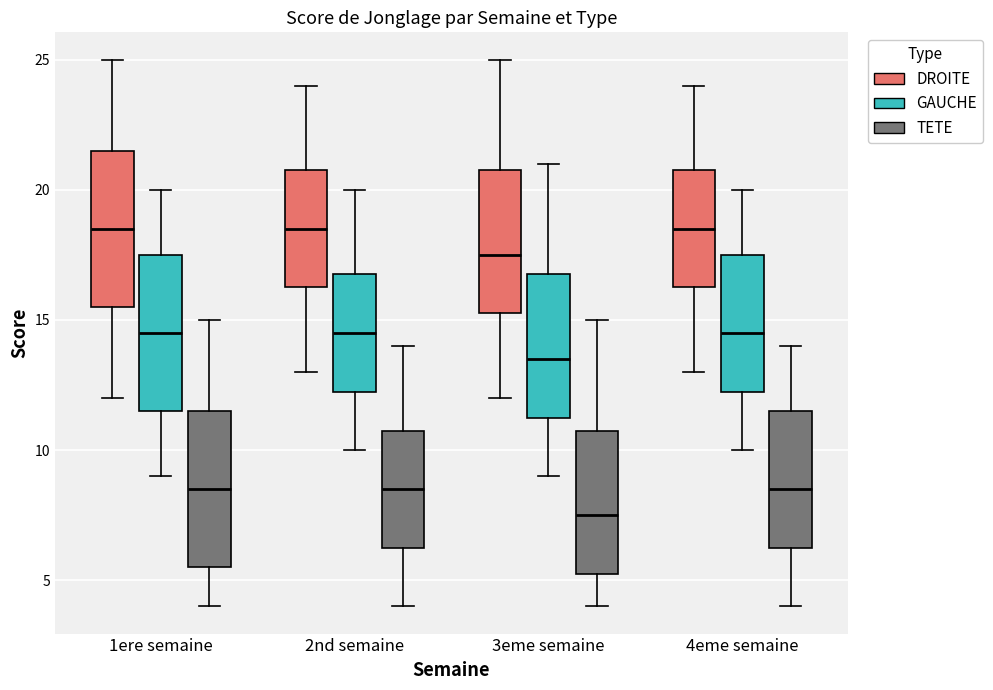

Reading left to right, read every box against the y-axis: the position of its median line, the range the box covers, and the ends of its whiskers. The values are not printed on the chart, so give them approximately, as read against the axis.

1ere semaine (DROITE): median 18.5, box 15.5 to 21.5, whiskers 12.0 to 25.0
1ere semaine (GAUCHE): median 14.5, box 11.5 to 17.5, whiskers 9.0 to 20.0
1ere semaine (TETE): median 8.5, box 5.5 to 11.5, whiskers 4.0 to 15.0
2nd semaine (DROITE): median 18.5, box 16.5 to 21.0, whiskers 13.0 to 24.0
2nd semaine (GAUCHE): median 14.5, box 12.5 to 17.0, whiskers 10.0 to 20.0
2nd semaine (TETE): median 8.5, box 6.5 to 11.0, whiskers 4.0 to 14.0
3eme semaine (DROITE): median 17.5, box 15.5 to 21.0, whiskers 12.0 to 25.0
3eme semaine (GAUCHE): median 13.5, box 11.5 to 17.0, whiskers 9.0 to 21.0
3eme semaine (TETE): median 7.5, box 5.5 to 11.0, whiskers 4.0 to 15.0
4eme semaine (DROITE): median 18.5, box 16.5 to 21.0, whiskers 13.0 to 24.0
4eme semaine (GAUCHE): median 14.5, box 12.5 to 17.5, whiskers 10.0 to 20.0
4eme semaine (TETE): median 8.5, box 6.5 to 11.5, whiskers 4.0 to 14.0